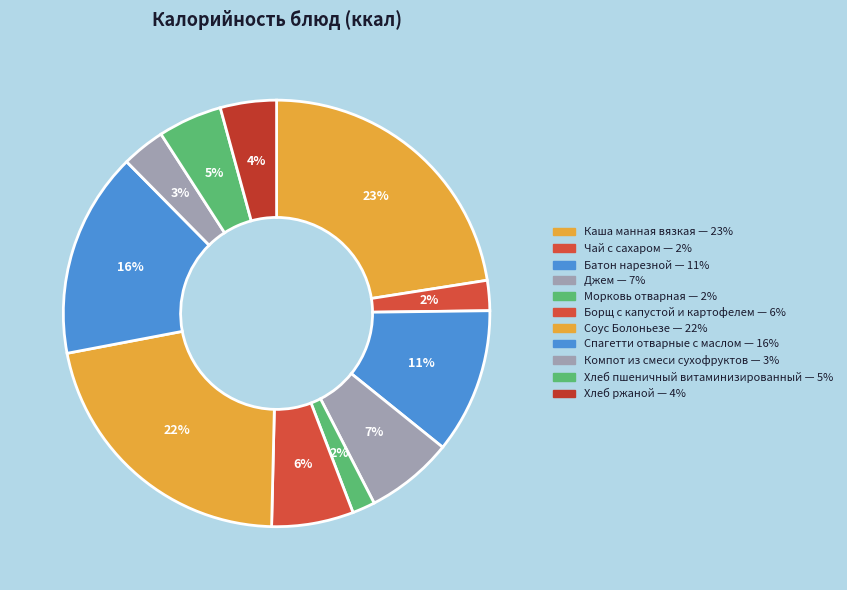

Is it true that Батон нарезной is 22% of the pie?

False